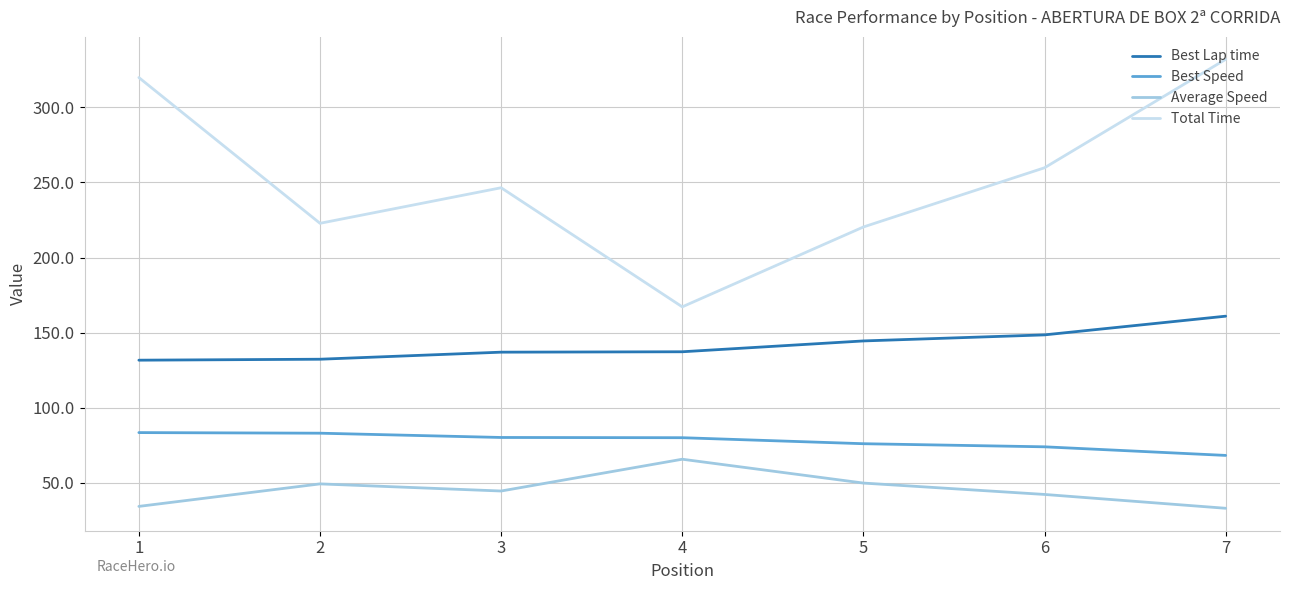

At how many categories does at least one series exceed 324?

1